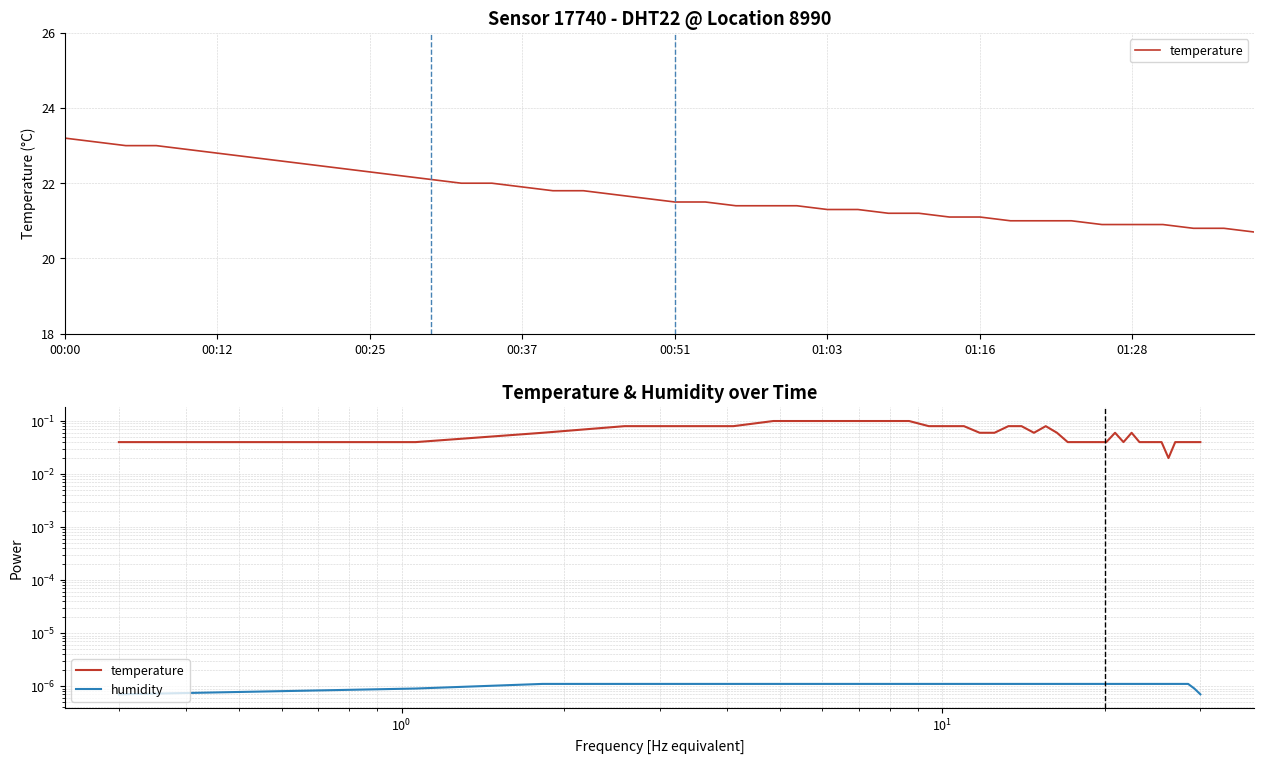

True or false: humidity has more than 0 interior local peaks.

False